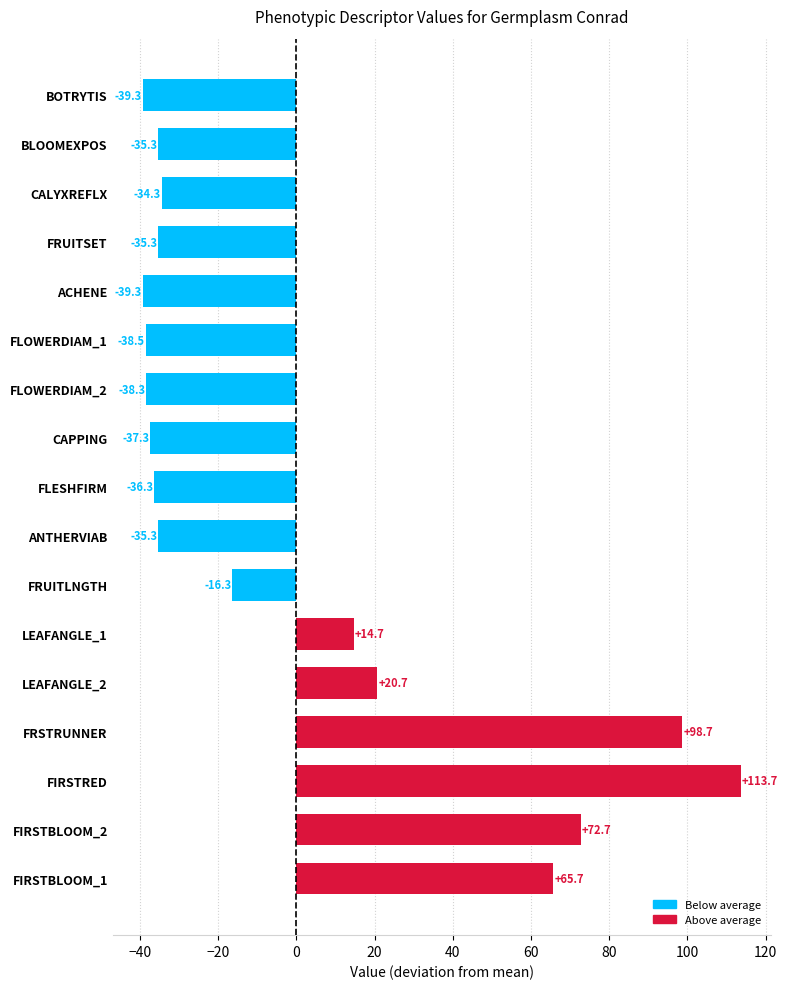

Reading bottom to top, extract all data points from this chart.

FIRSTBLOOM_1=65.7	FIRSTBLOOM_2=72.7	FIRSTRED=113.7	FRSTRUNNER=98.7	LEAFANGLE_2=20.7	LEAFANGLE_1=14.7	FRUITLNGTH=-16.3	ANTHERVIAB=-35.3	FLESHFIRM=-36.3	CAPPING=-37.3	FLOWERDIAM_2=-38.3	FLOWERDIAM_1=-38.5	ACHENE=-39.3	FRUITSET=-35.3	CALYXREFLX=-34.3	BLOOMEXPOS=-35.3	BOTRYTIS=-39.3